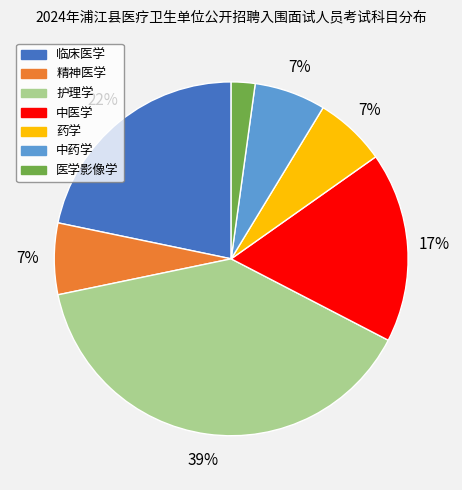

Is it true that 中医学 is 29% of the pie?

False